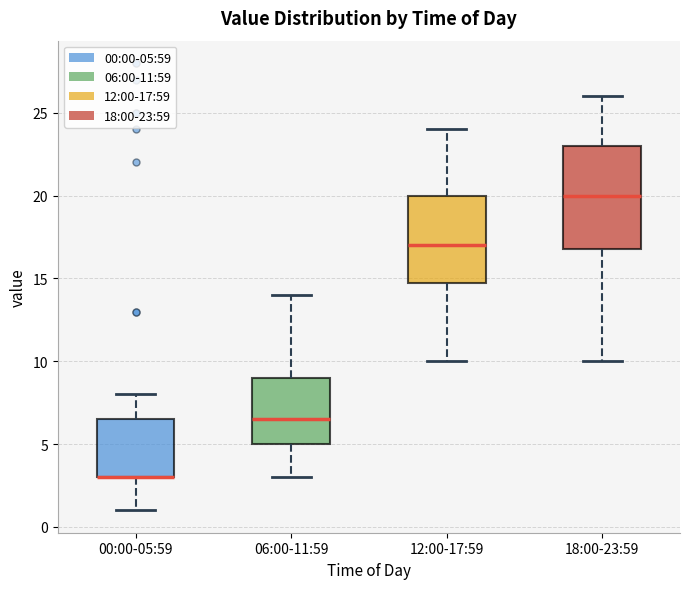

Reading left to right, transcribe this box plot: for each box, give where its median line is, the range the box spans, and where its two whiskers end, as read against the y-axis. The values are not printed on the chart, so give them approximately, as read against the axis.

00:00-05:59: median 3.0 (drawn on the box's lower edge), box 3.0 to 6.5, whiskers 1.0 to 8.0
06:00-11:59: median 6.5, box 5.0 to 9.0, whiskers 3.0 to 14.0
12:00-17:59: median 17.0, box 15.0 to 20.0, whiskers 10.0 to 24.0
18:00-23:59: median 20.0, box 17.0 to 23.0, whiskers 10.0 to 26.0